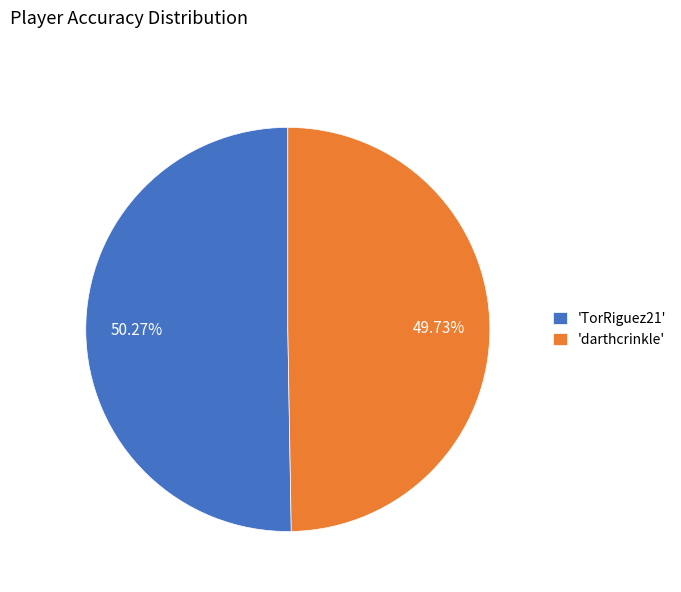

To the nearest percent, what is the difference between the largest and smallest slice percentages?

1%